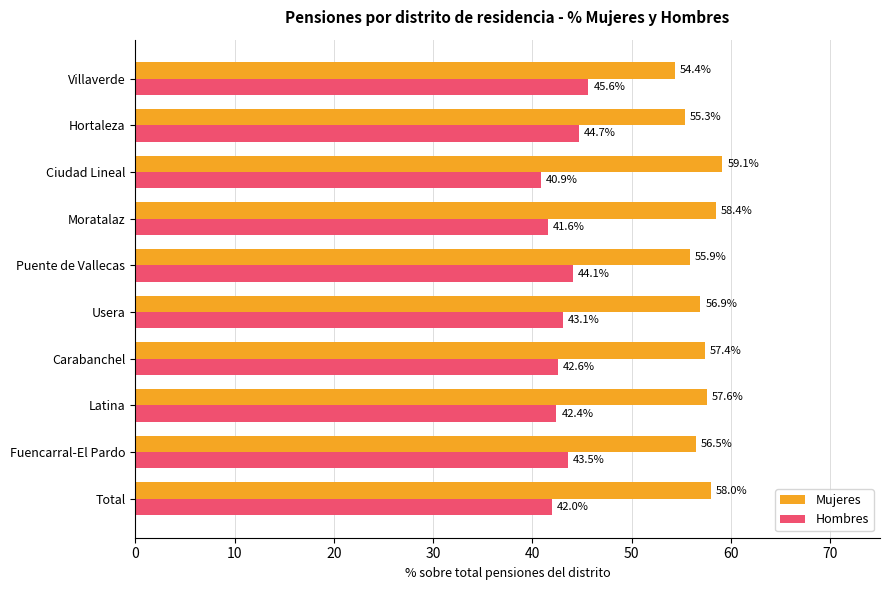

What value does the Hombres series have at Total?

42.0